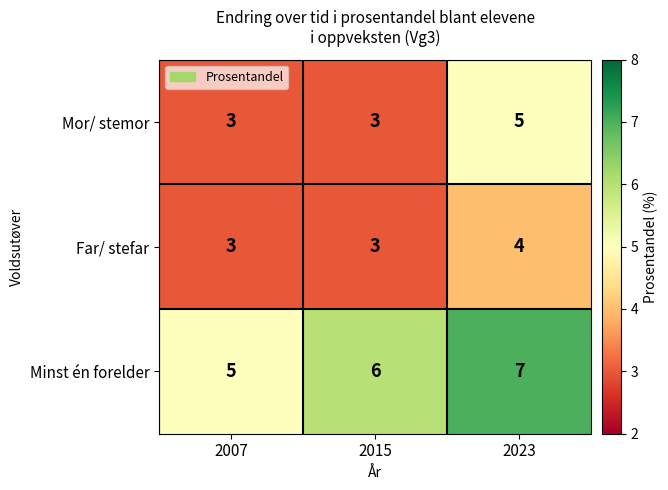

Reading right to left, list all the values displayed in this chart.

Mor/ stemor: 2023=5	2015=3	2007=3
Far/ stefar: 2023=4	2015=3	2007=3
Minst én forelder: 2023=7	2015=6	2007=5